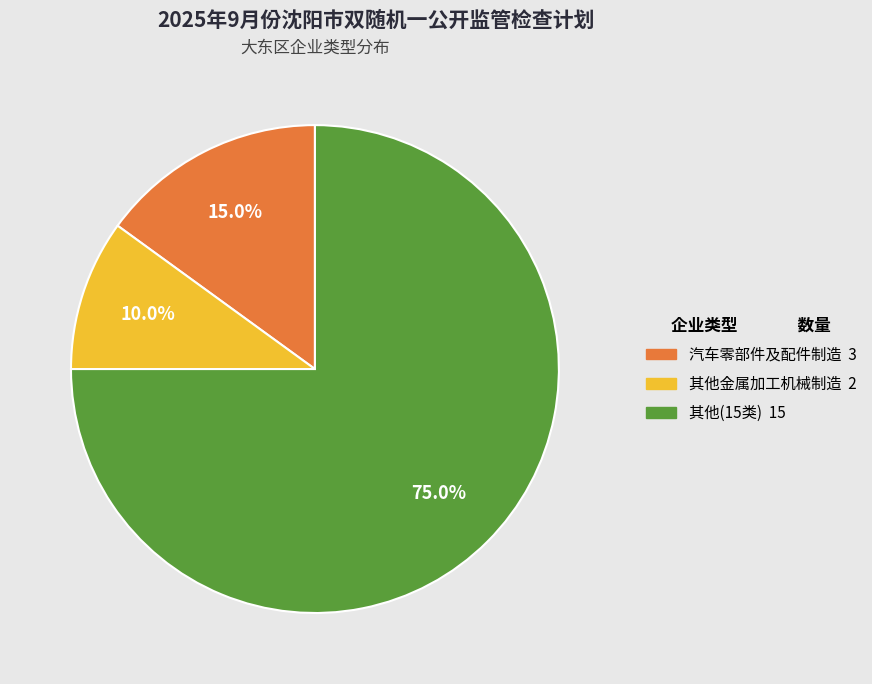

Is there a majority slice in this chart?

Yes